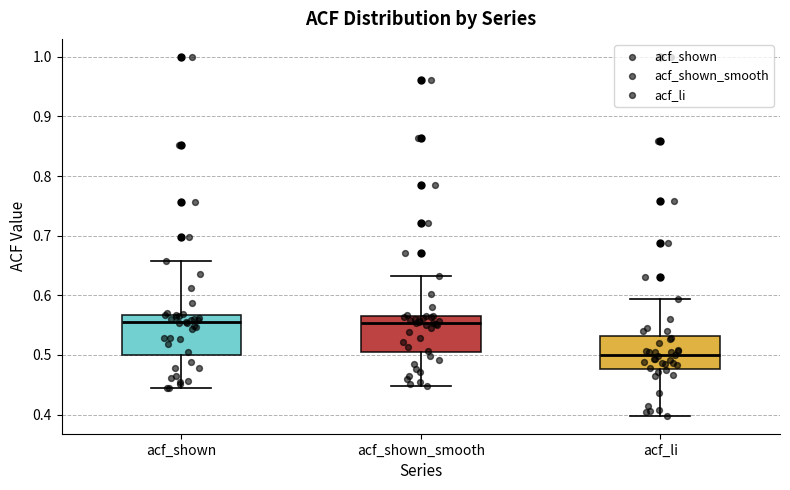

Which box has the lowest median line?

acf_li